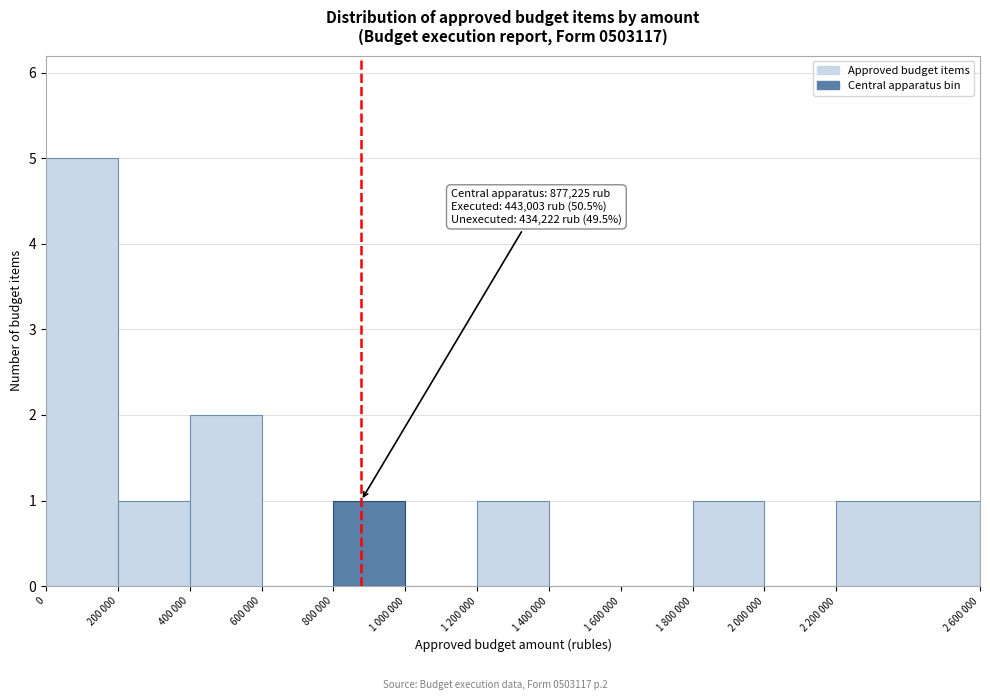

Reading left to right, list all the values displayed in this chart.

0=5	200 000=1	400 000=2	600 000=0	800 000=1	1 000 000=0	1 200 000=1	1 400 000=0	1 600 000=0	1 800 000=1	2 000 000=0	2 200 000=1